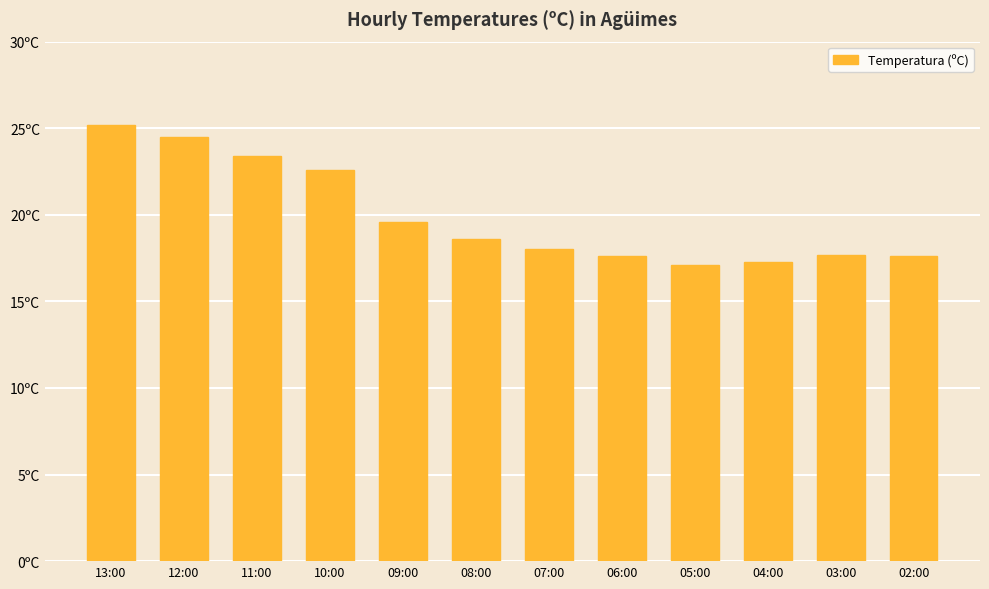

The value at 05:00 is 11.9. True or false?

False